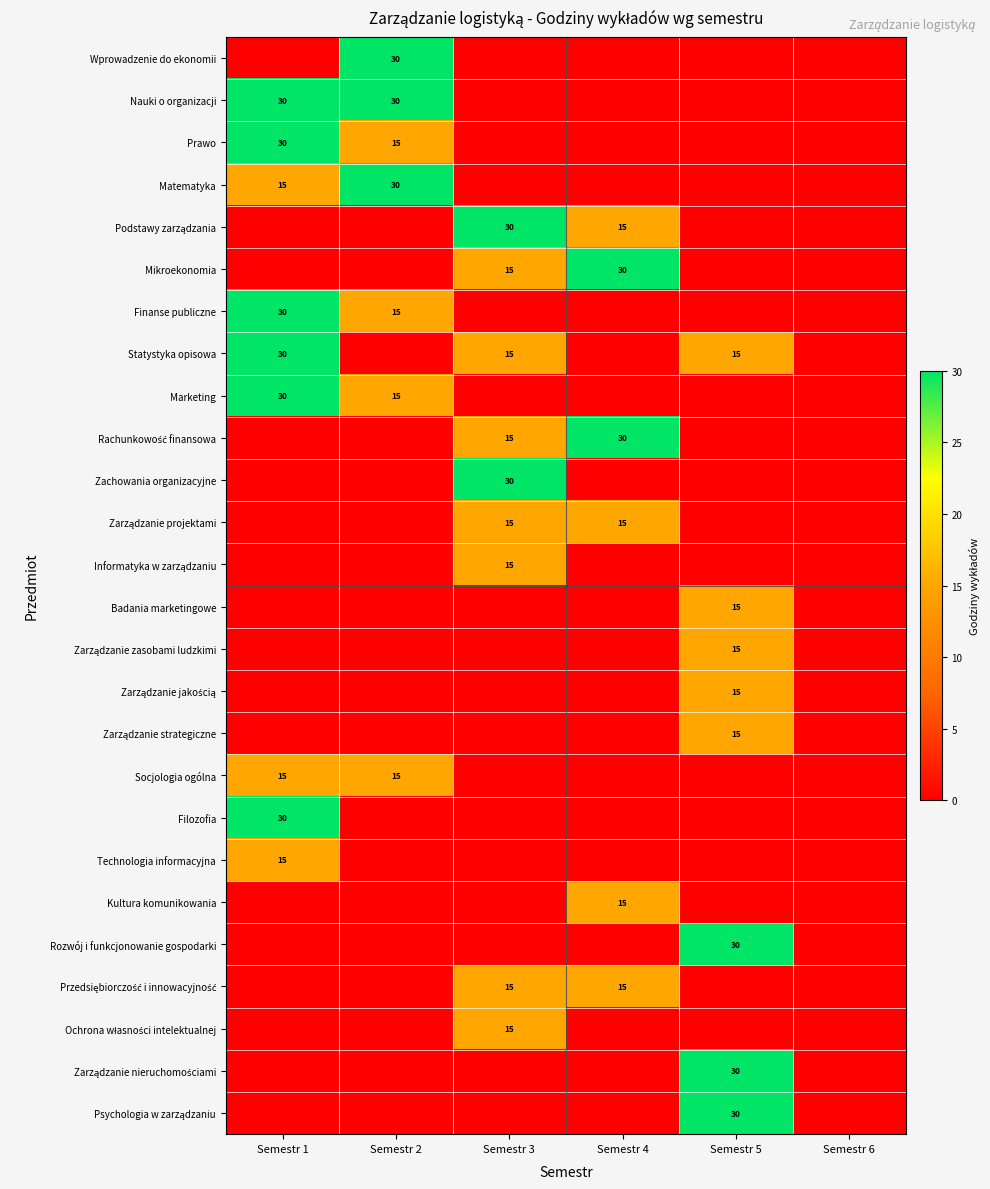

Which category has the highest value in the Kultura komunikowania series?

Semestr 4